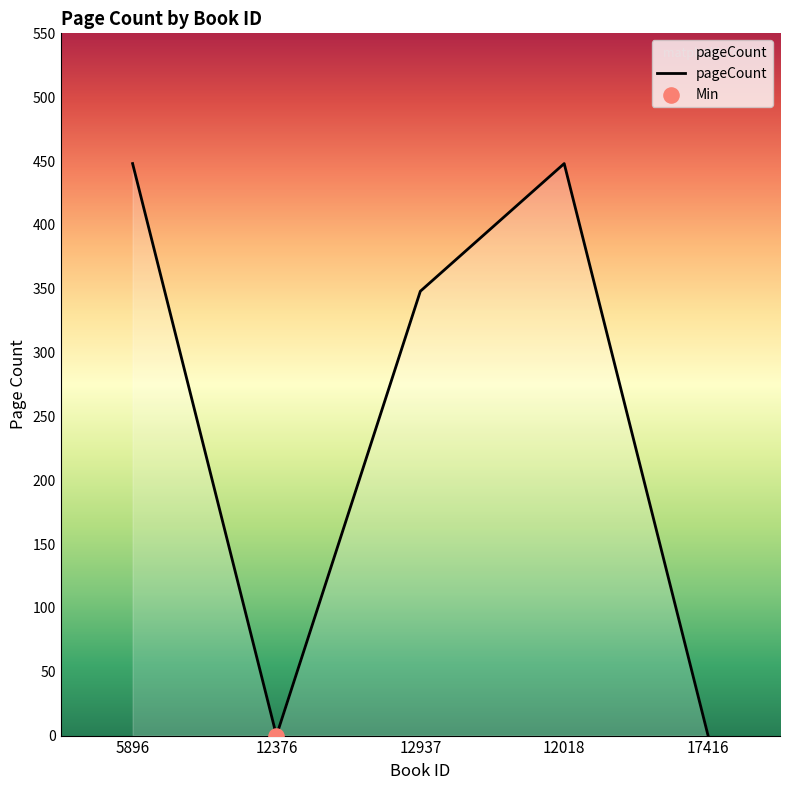

Between 12937 and 12376, which is larger?

12937